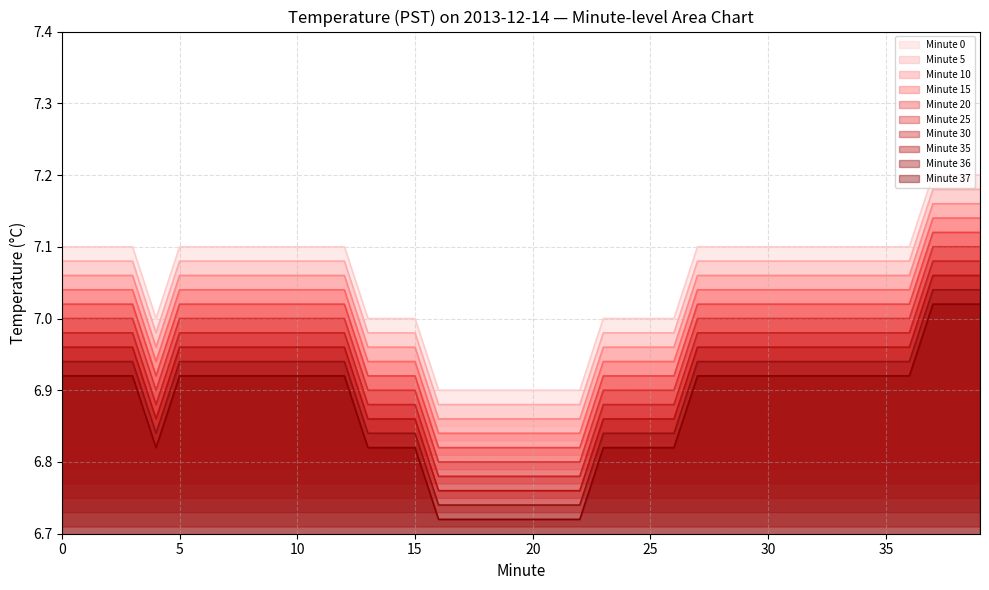

At which category does Hour 0 (00:00-00:59) reach its first local valley?

4